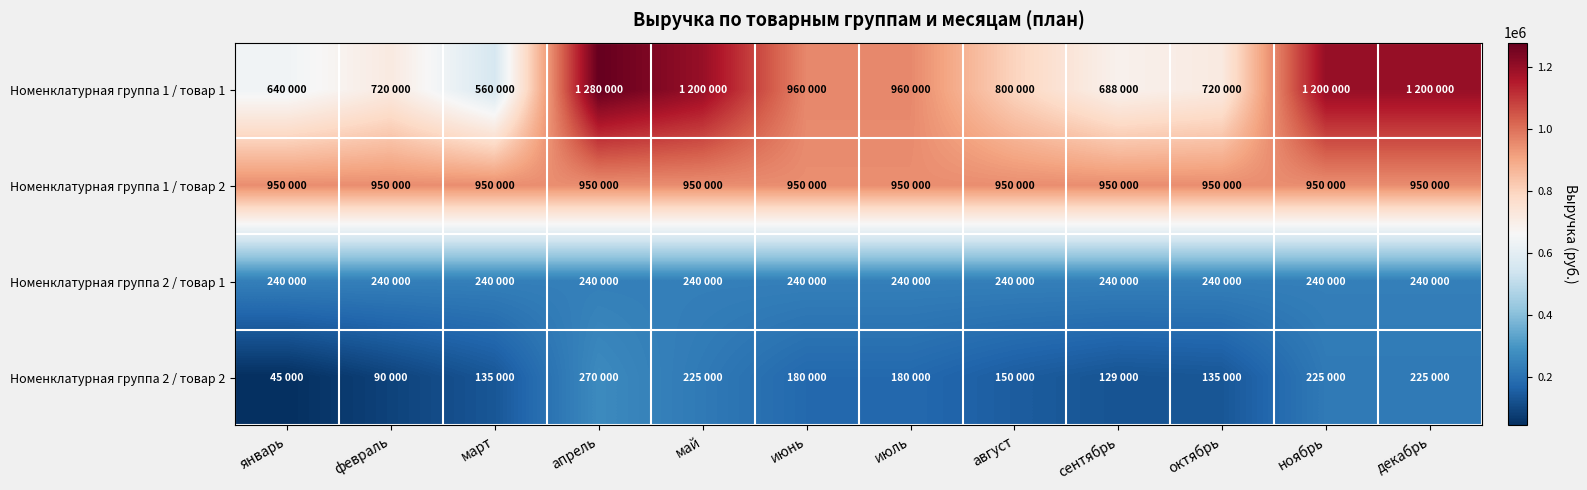

Reading left to right, transcribe all the data shown in this chart.

Номенклатурная группа 1 / товар 1: январь=640000	февраль=720000	март=560000	апрель=1280000	май=1200000	июнь=960000	июль=960000	август=800000	сентябрь=688000	октябрь=720000	ноябрь=1200000	декабрь=1200000
Номенклатурная группа 1 / товар 2: январь=950000	февраль=950000	март=950000	апрель=950000	май=950000	июнь=950000	июль=950000	август=950000	сентябрь=950000	октябрь=950000	ноябрь=950000	декабрь=950000
Номенклатурная группа 2 / товар 1: январь=240000	февраль=240000	март=240000	апрель=240000	май=240000	июнь=240000	июль=240000	август=240000	сентябрь=240000	октябрь=240000	ноябрь=240000	декабрь=240000
Номенклатурная группа 2 / товар 2: январь=45000	февраль=90000	март=135000	апрель=270000	май=225000	июнь=180000	июль=180000	август=150000	сентябрь=129000	октябрь=135000	ноябрь=225000	декабрь=225000